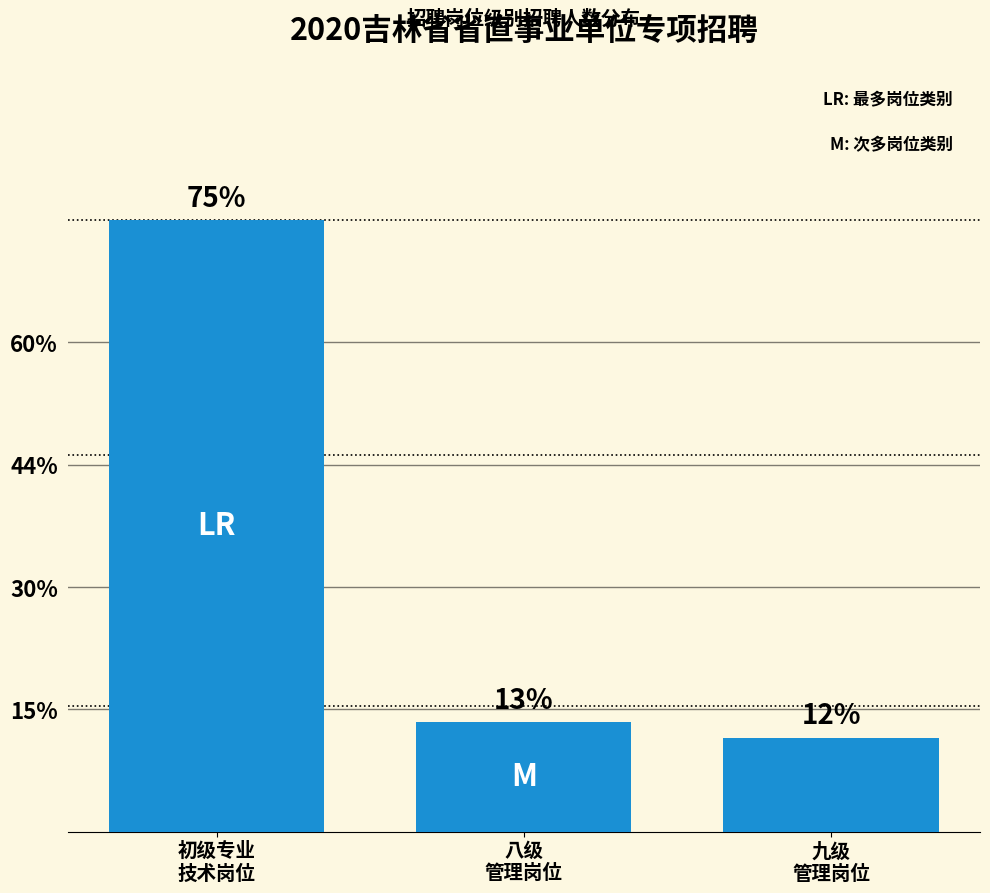

How many categories are shown in the chart?

3